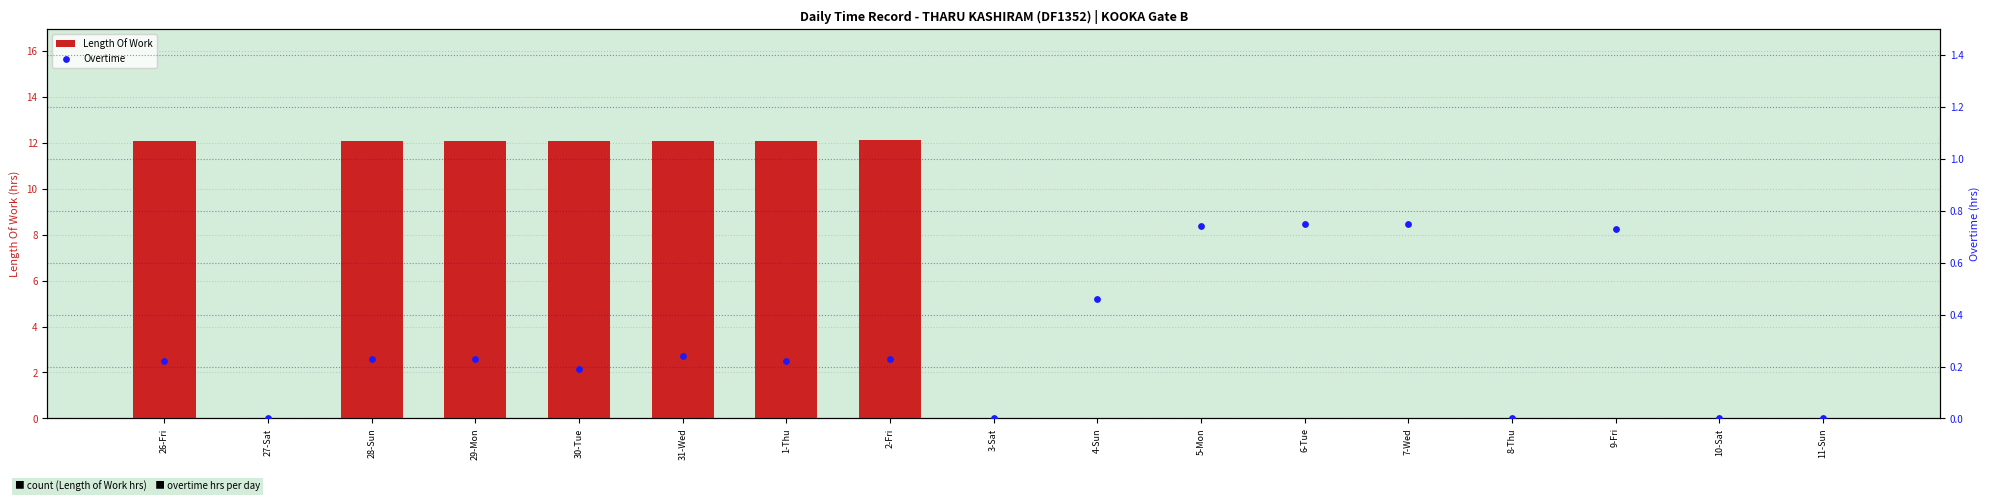

At how many categories does at least one series exceed 2?

7